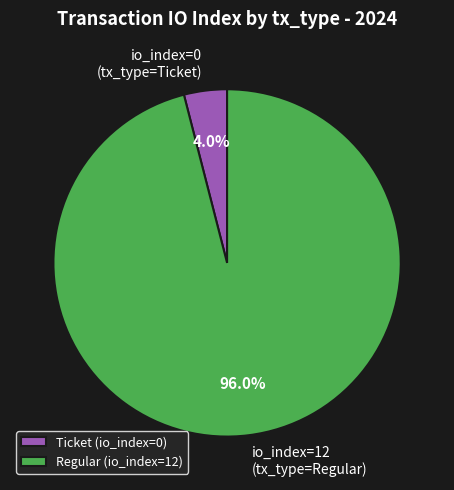

Which category accounts for the majority?

Regular (io_index=12)